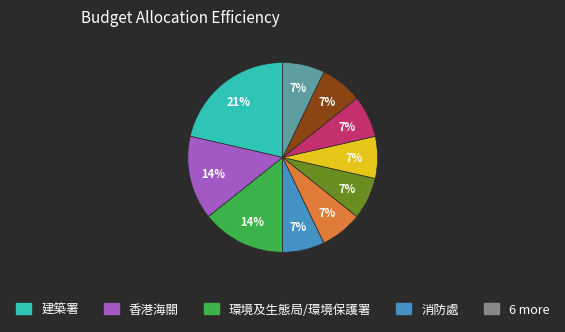

How many slices are in this pie chart?

10